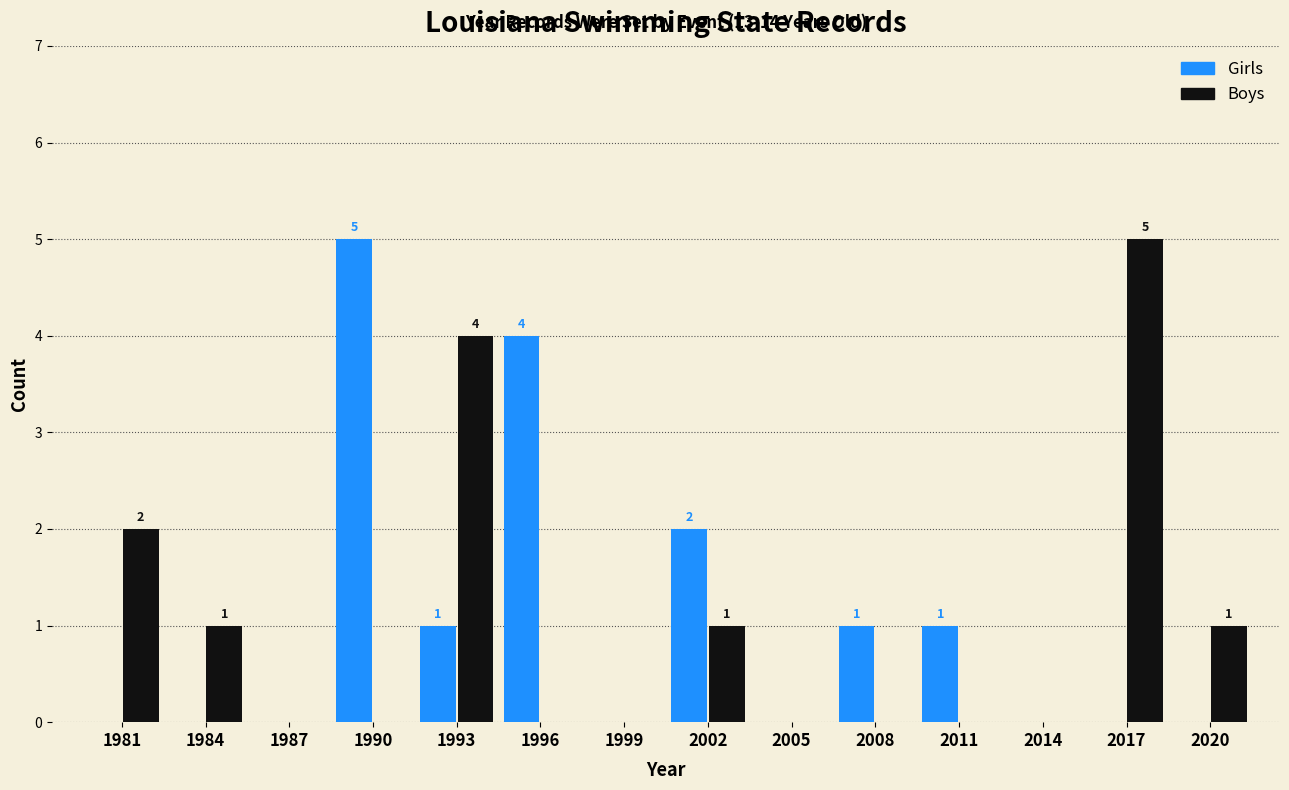

Reading left to right, what are all the values shown in this chart?

Girls: 1981=0	1984=0	1987=0	1990=5	1993=1	1996=4	1999=0	2002=2	2005=0	2008=1	2011=1	2014=0	2017=0	2020=0
Boys: 1981=2	1984=1	1987=0	1990=0	1993=4	1996=0	1999=0	2002=1	2005=0	2008=0	2011=0	2014=0	2017=5	2020=1